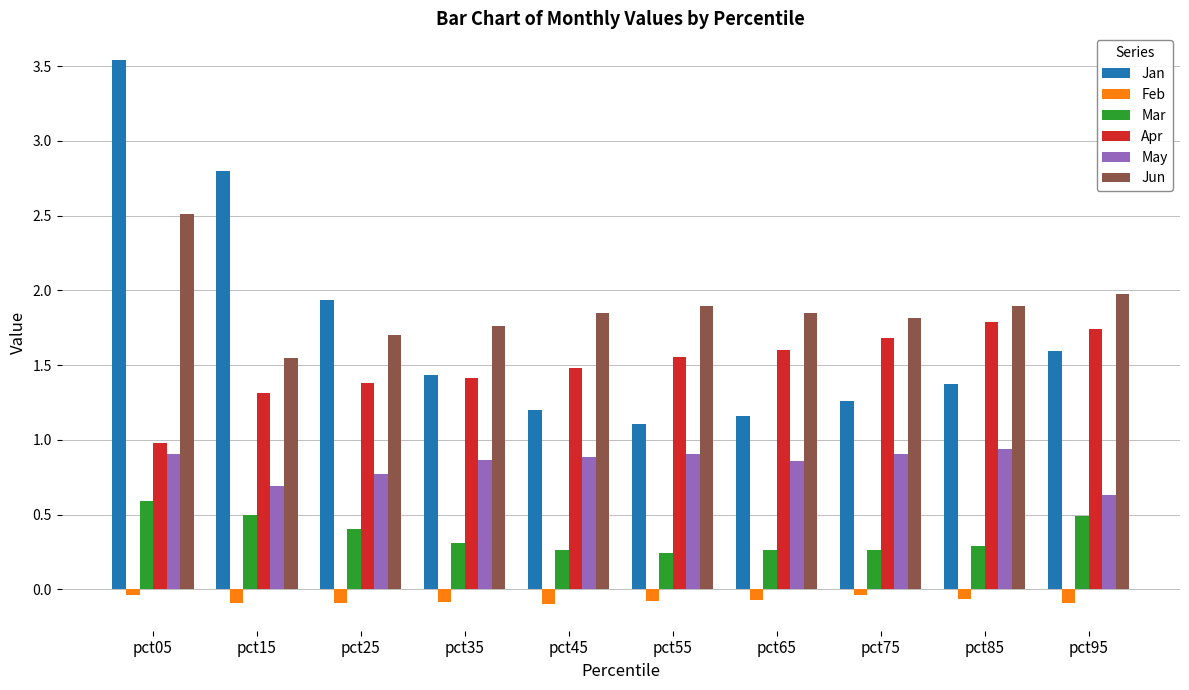

What is the spread (max minus min) of values at pct85?

2.0